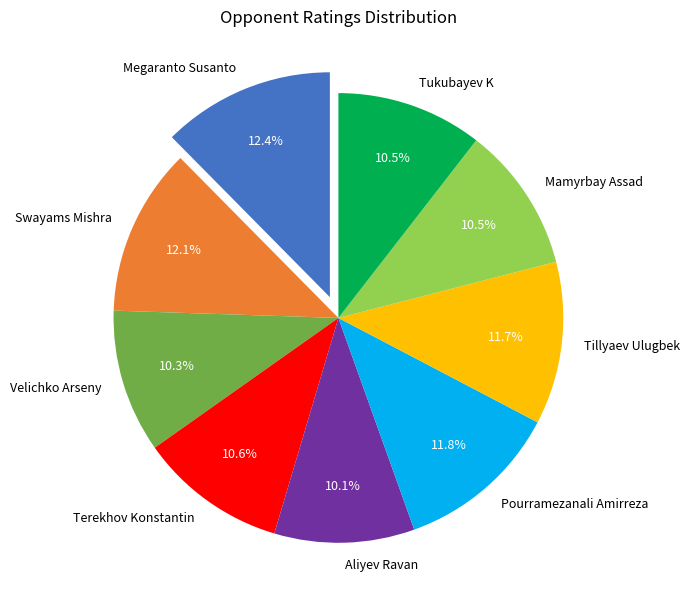

Is it true that Swayams Mishra is 18% of the pie?

False